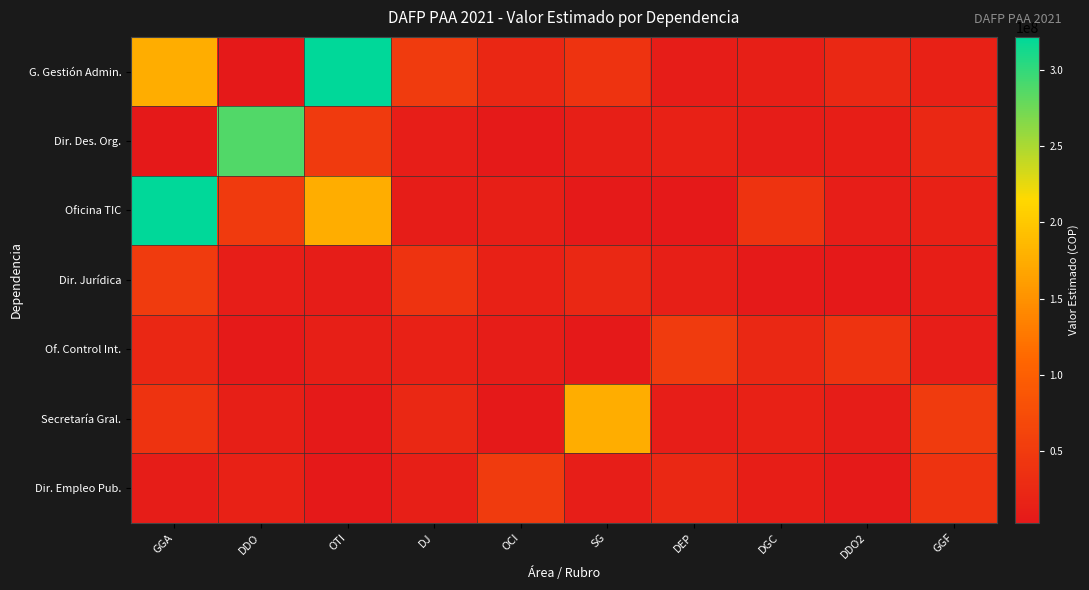

List the series in order of their peak value, highest first.

G. Gestión Admin., Oficina TIC, Dir. Des. Org., Secretaría Gral., Dir. Jurídica, Of. Control Int., Dir. Empleo Pub.